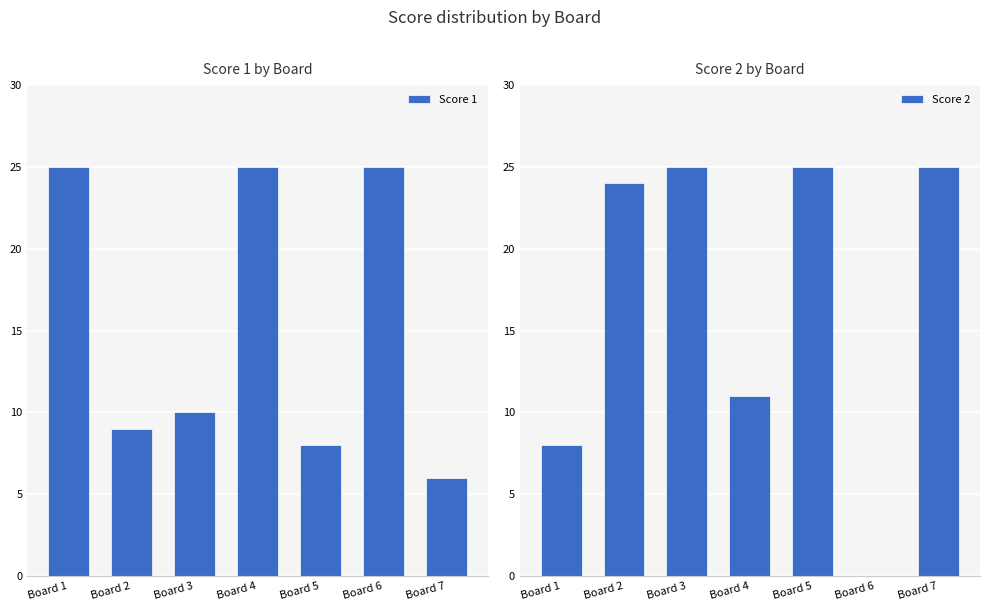

Which has a higher value, Board 1 or Board 5?

Board 1